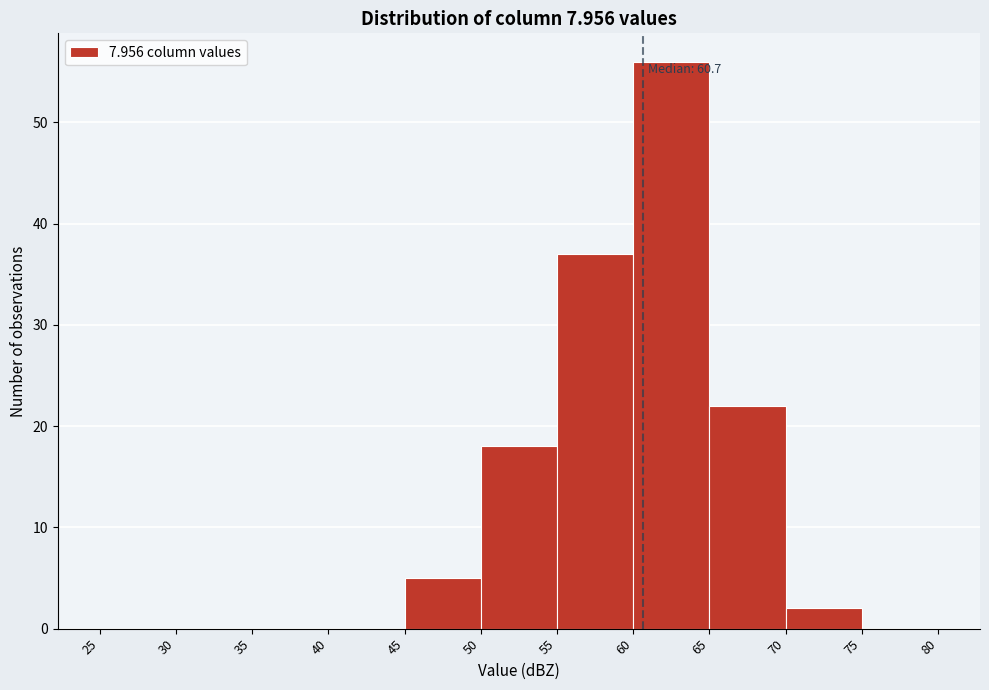

Over which range of the x-axis is the bar tallest?

60 to 65